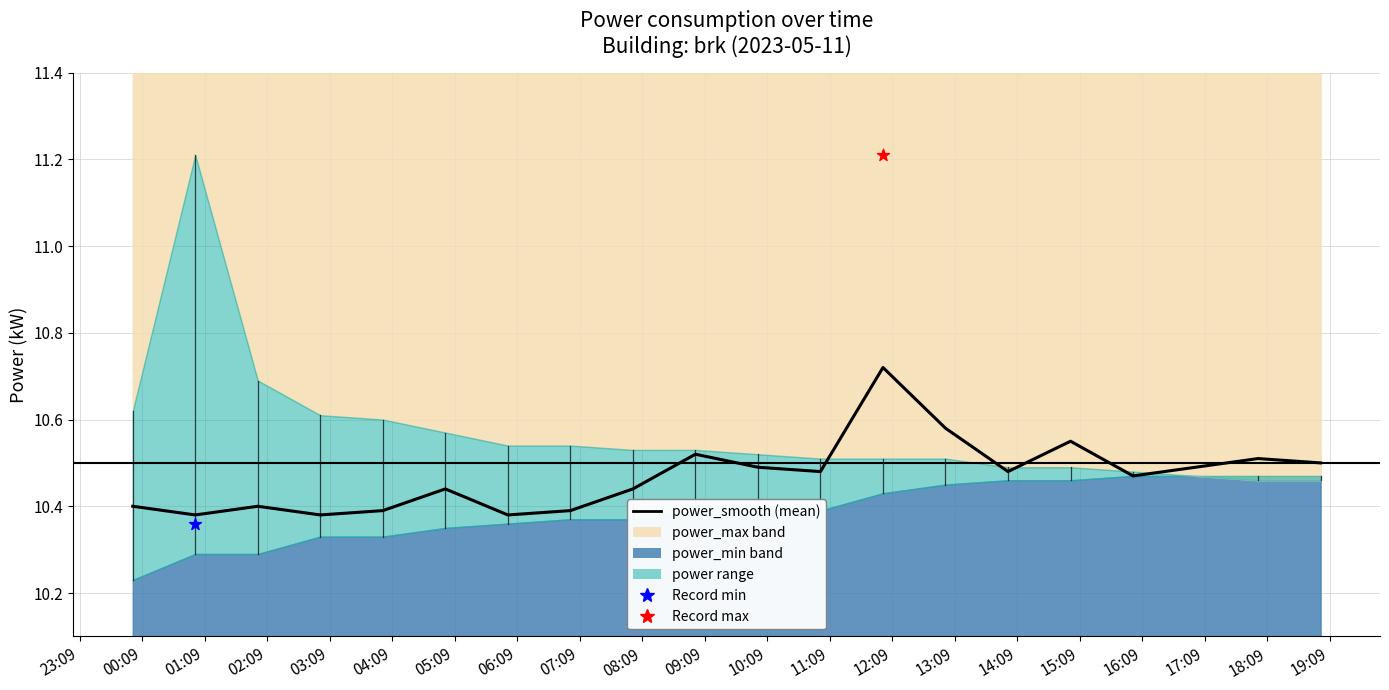

Which has a higher value, 07:09 or 13:09?

13:09